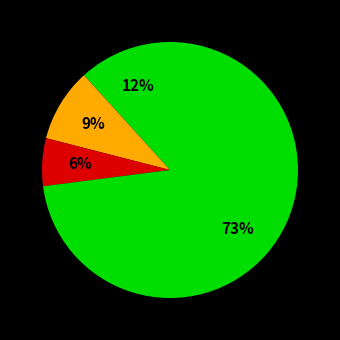

Which slice represents more than half of the pie?

Unmetered Supplies